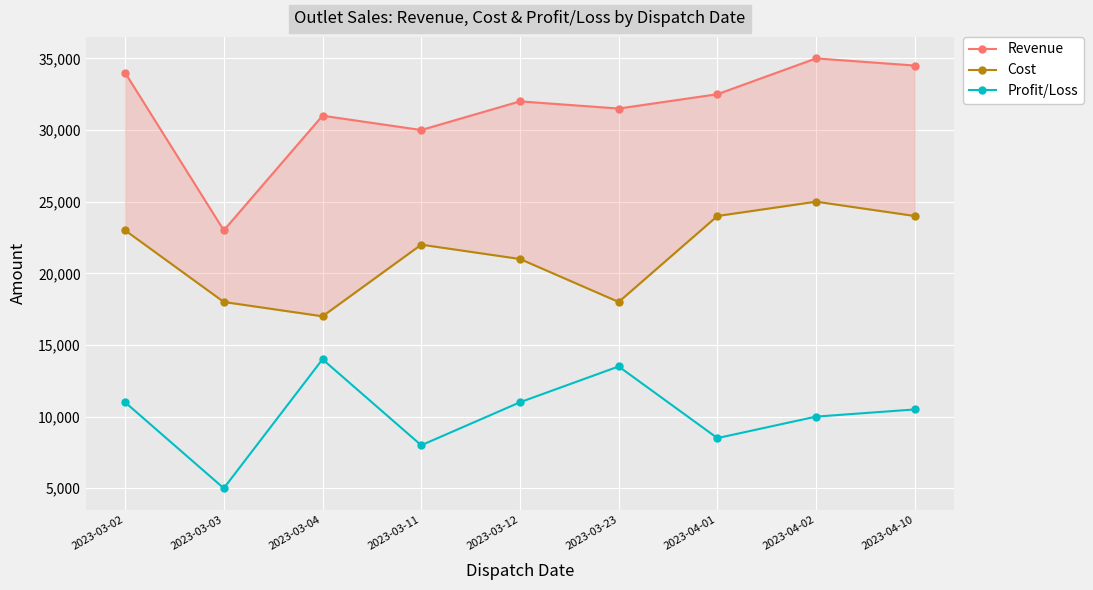

Which series has the largest total across all categories?

Revenue